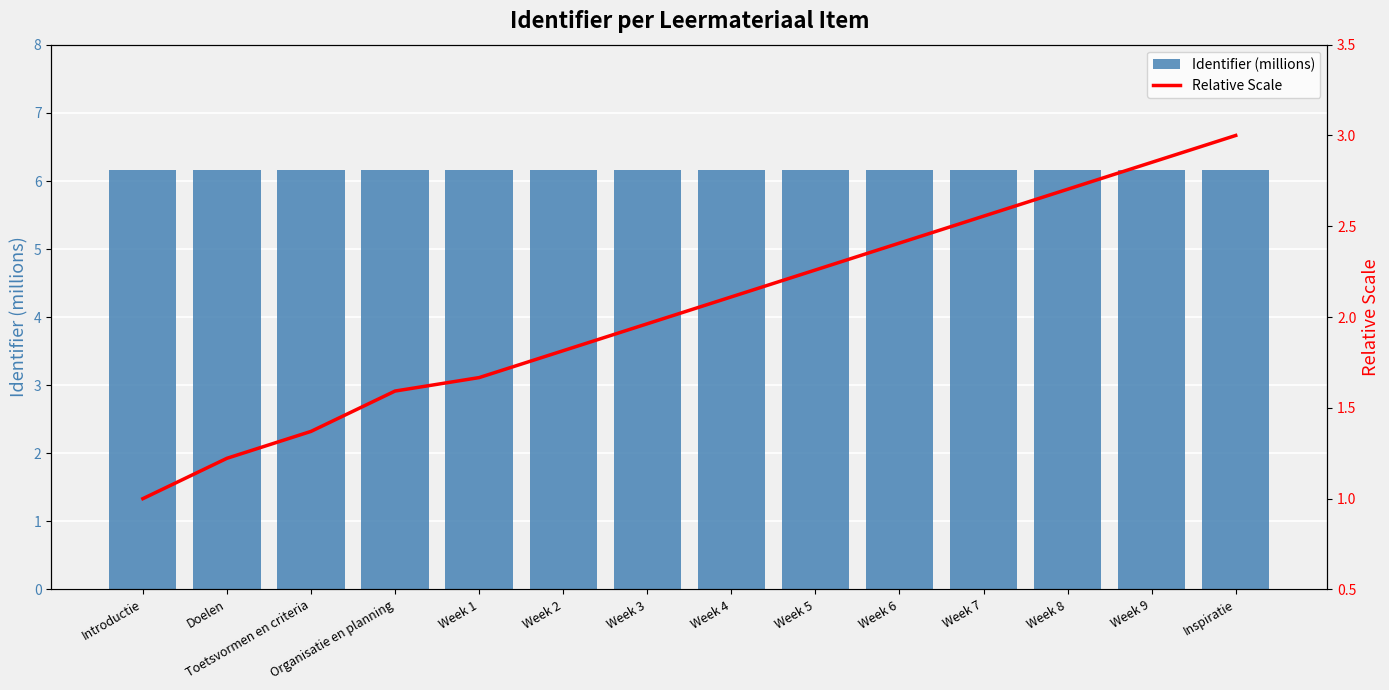

Is it true that Identifier (millions) equals 6.2 at Week 4?

True